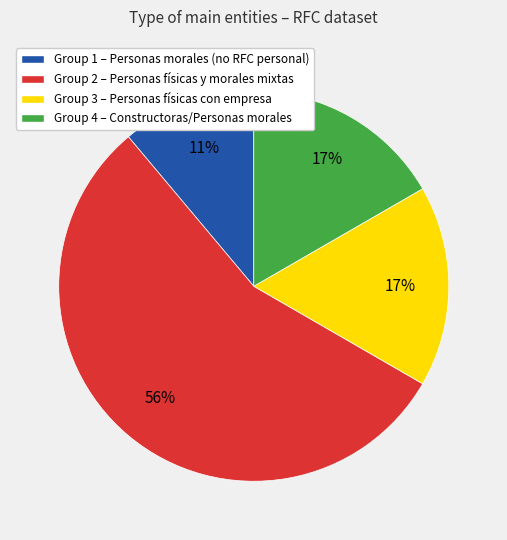

Count the number of slices in the pie.

4